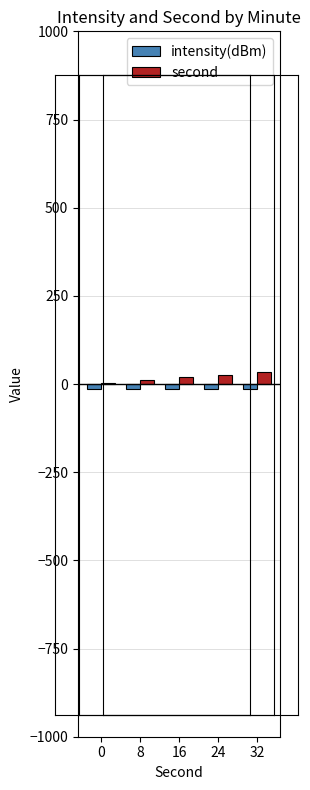

True or false: second has a value of 3.0 at 0.

True